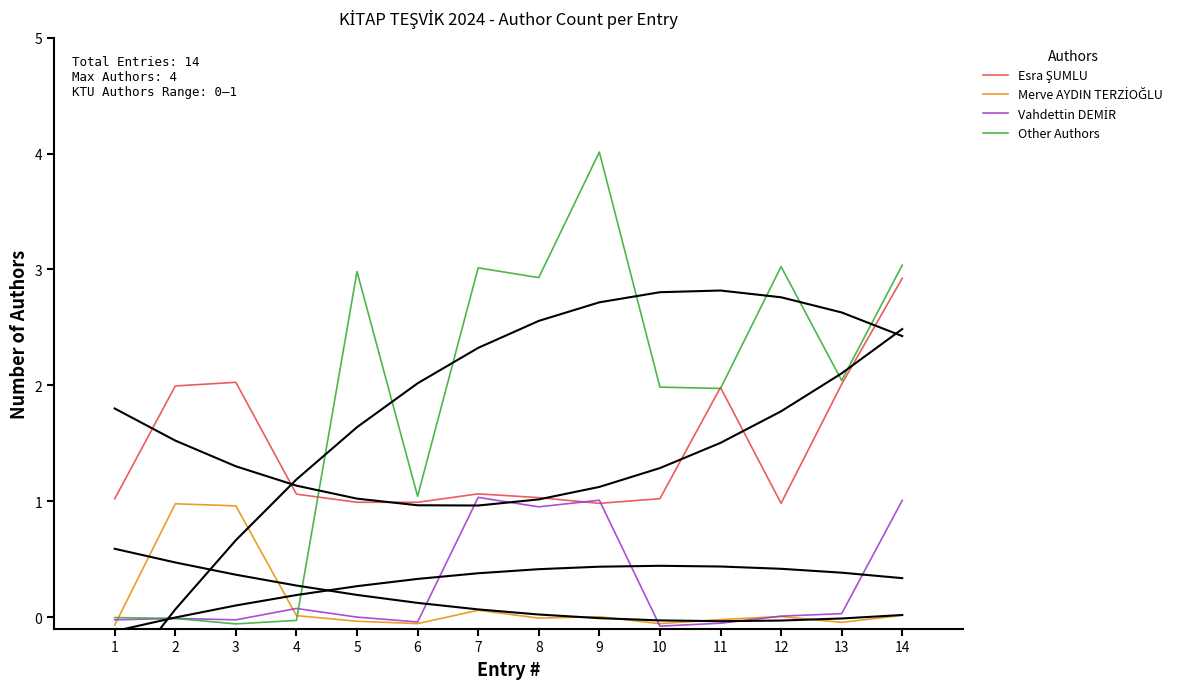

At which category does Merve AYDIN TERZİOĞLU reach its first local peak?

2